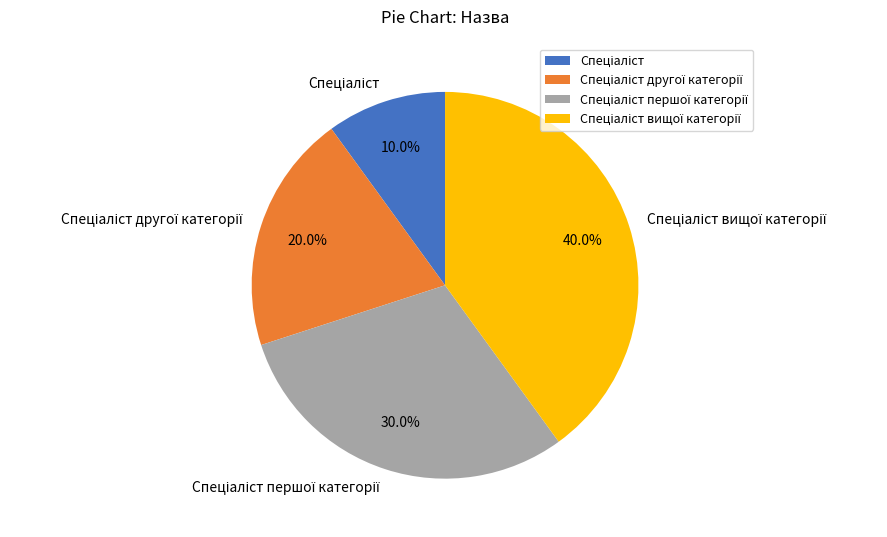

Does any single category account for the majority?

No